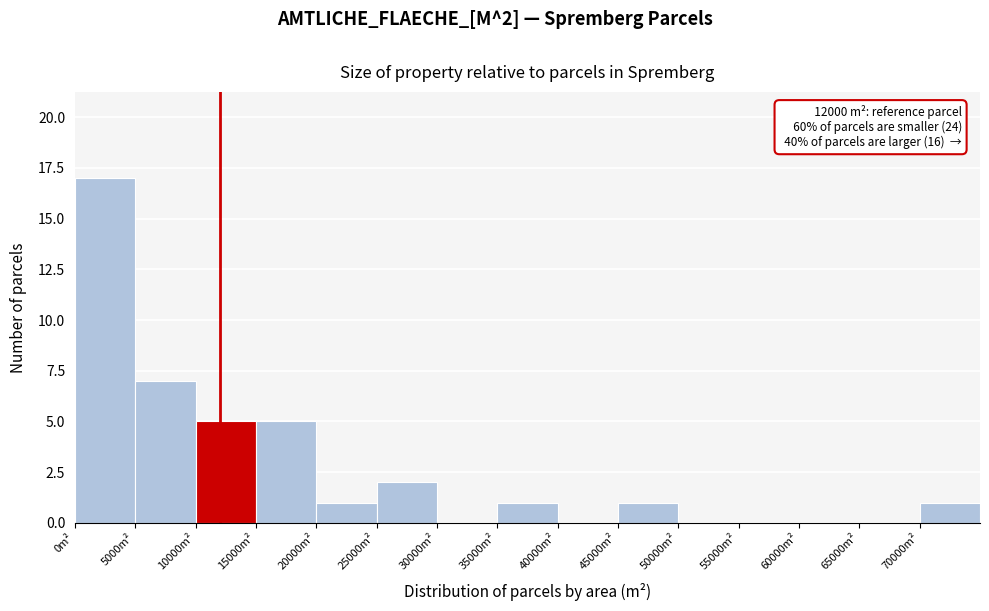

Which range on the x-axis has the tallest bar?

0 to 5000